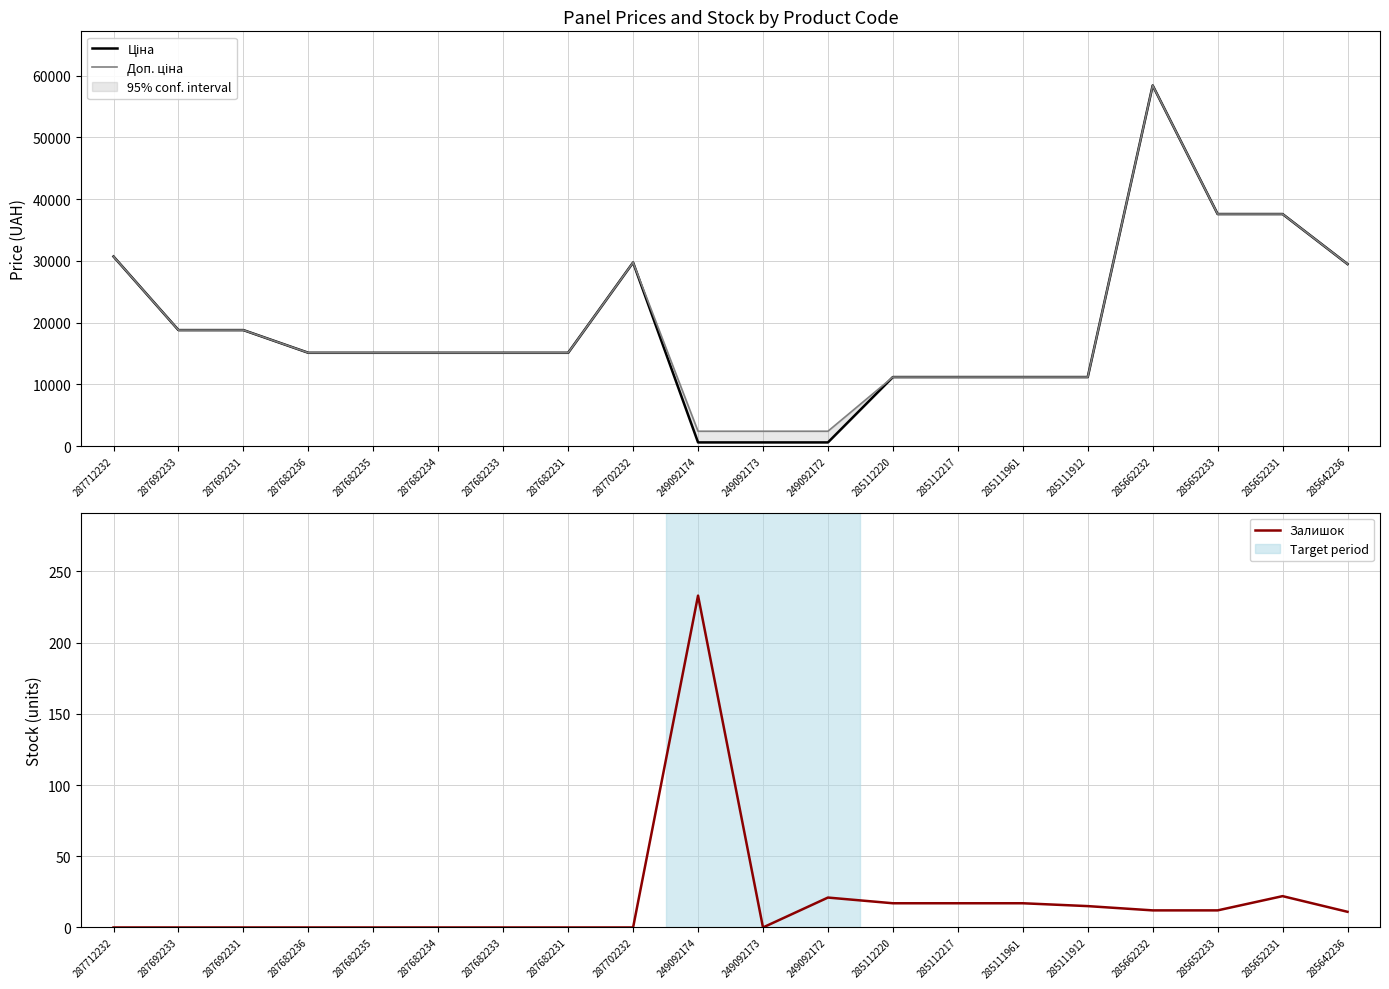

Is this an area chart (filled region under the line)?

No